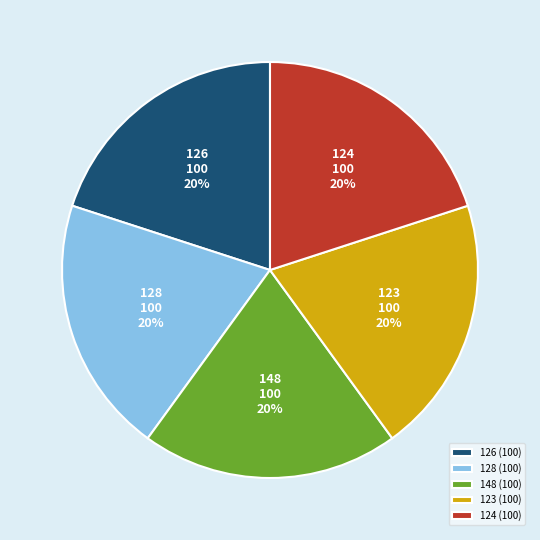

The 124 slice represents 28% of the pie. True or false?

False